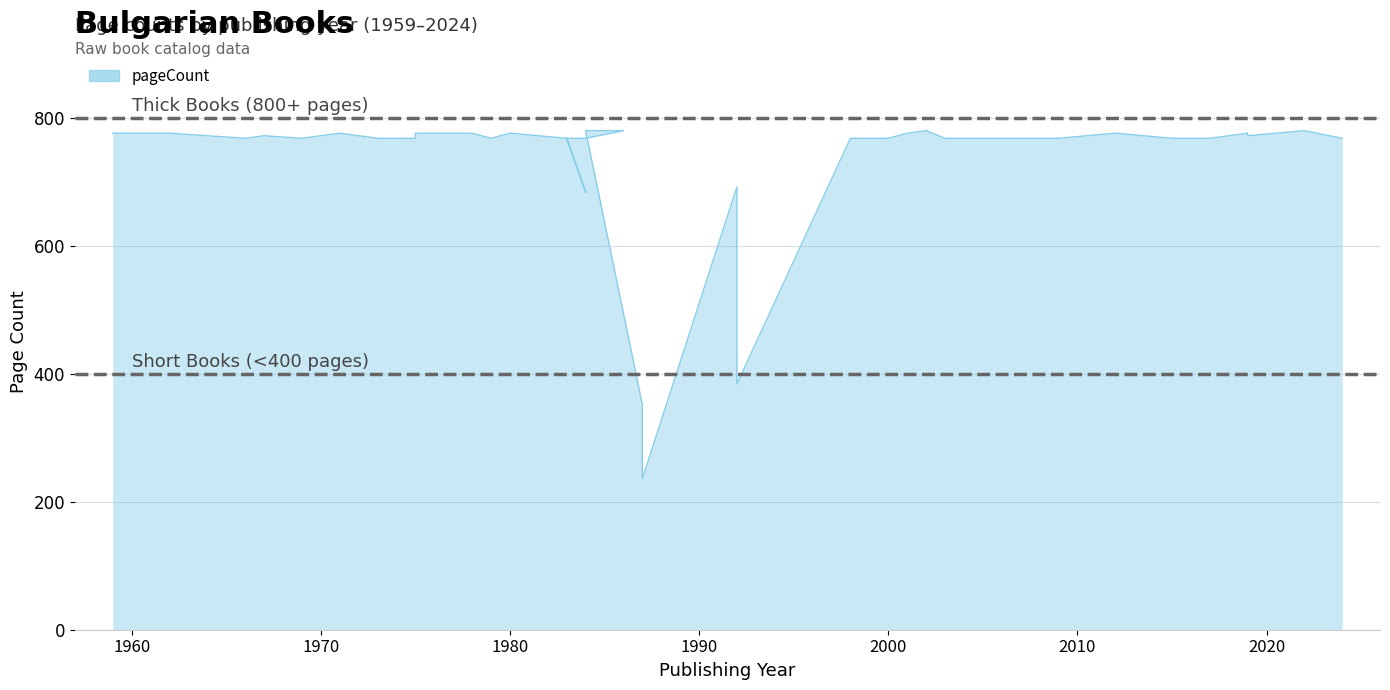

What is the change in value from 2015 to 2022?

+12